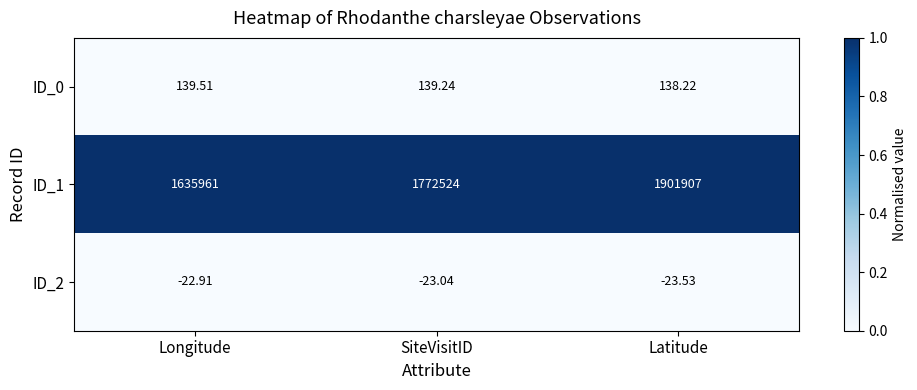

At which label does ID_0 first exceed 139?

Longitude